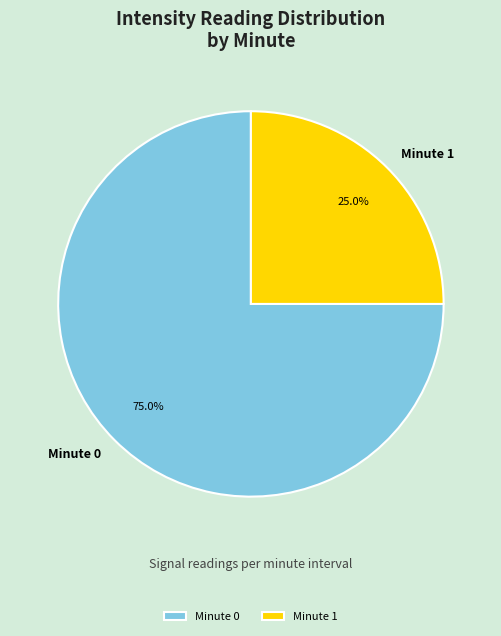

What is the ratio of the value at Minute 1 to the value at Minute 0?

0.3